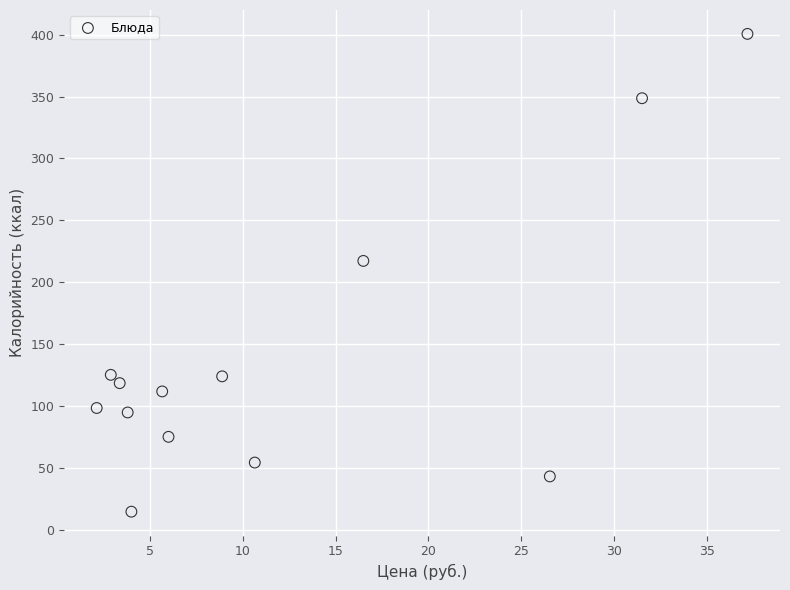

What is the range of X values (max minus min)?

35.1